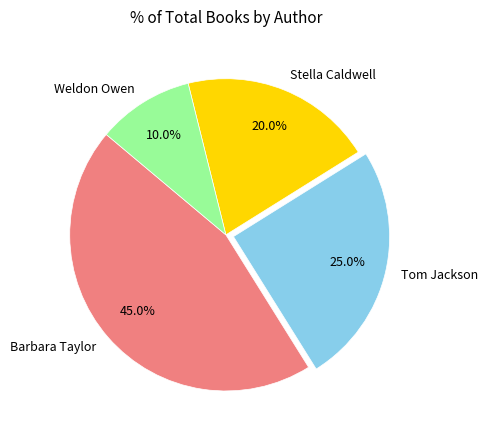

Rank the categories by value from lowest to highest.

Weldon Owen, Stella Caldwell, Tom Jackson, Barbara Taylor